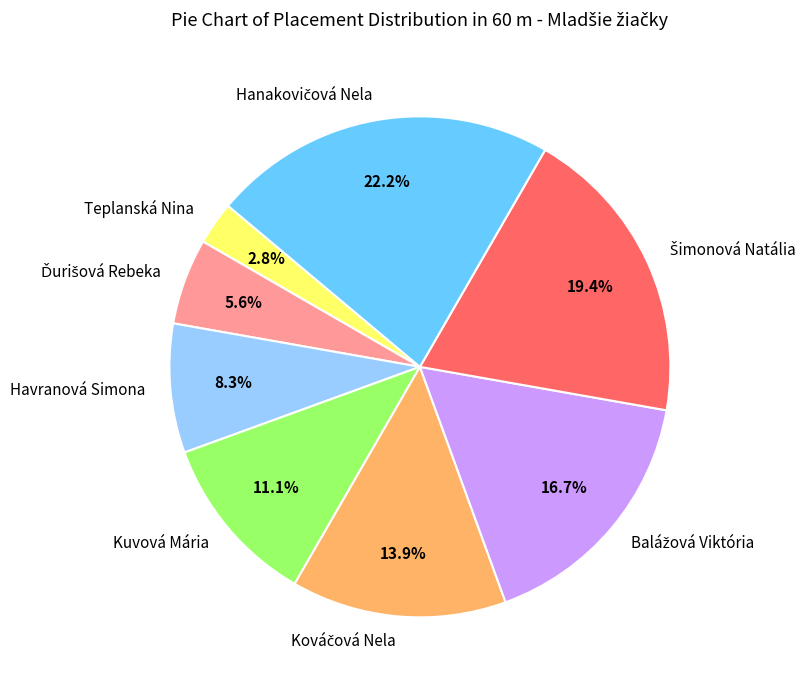

To the nearest percent, what is the average slice percentage?

12%